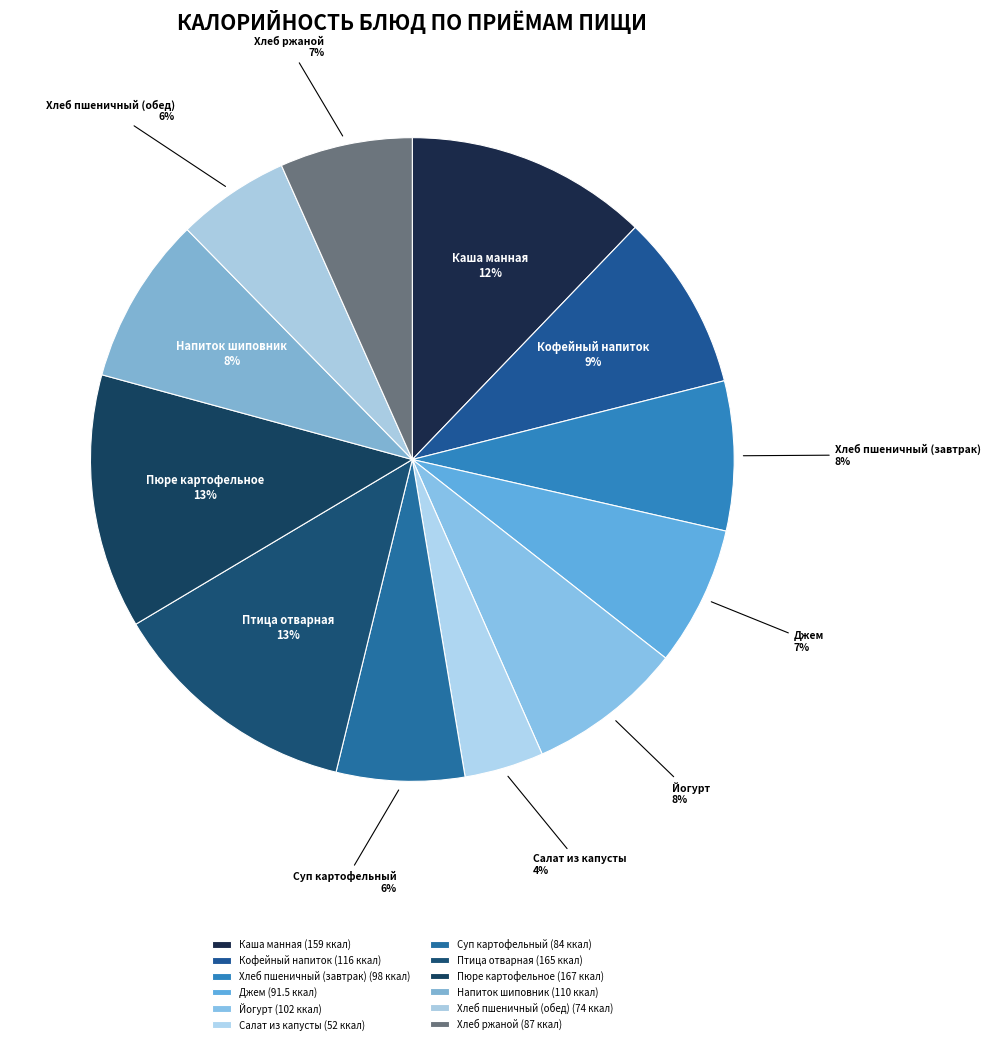

Does any single category account for the majority?

No